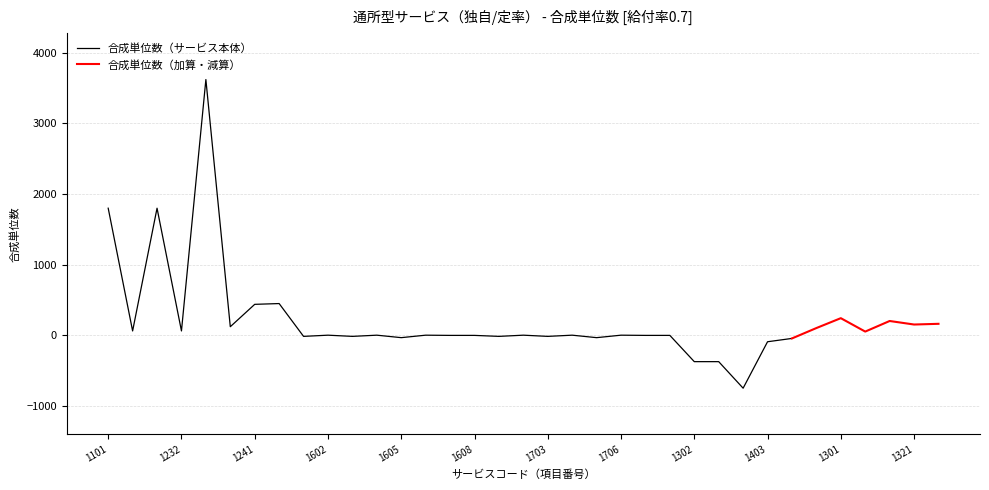

Where do 合成単位数 and 給付率 first cross each other?

1242 and 1601